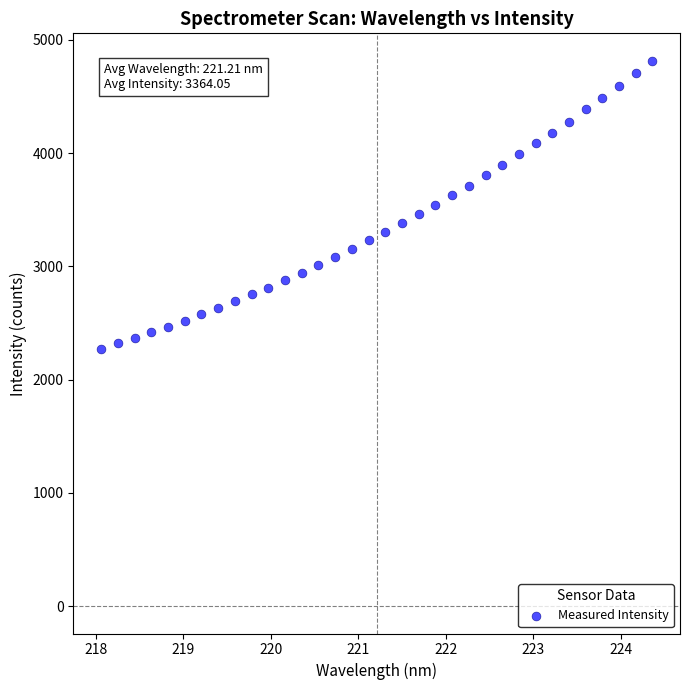

What is the range of X values (max minus min)?

6.3